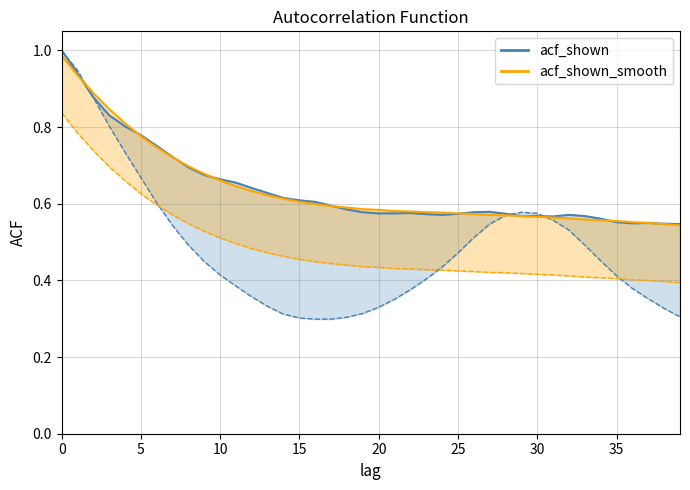

Is it true that acf_li equals 0.3 at 16?

True